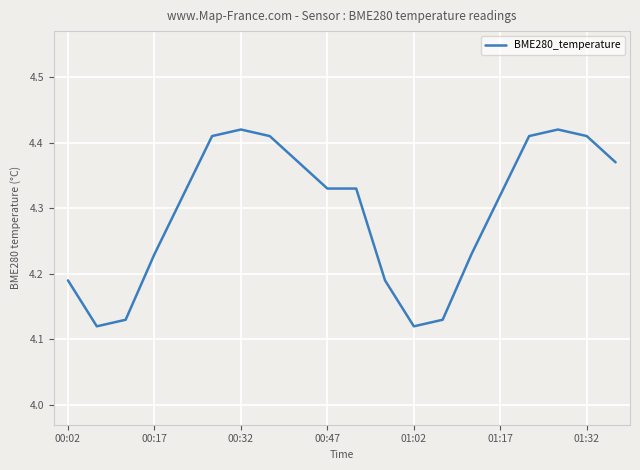

Between 00:47 and 00:32, which is larger?

00:32